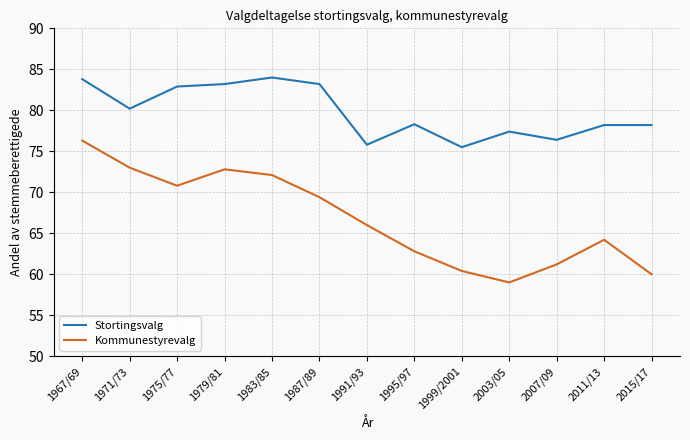

What is the minimum value shown in the chart?

59.0